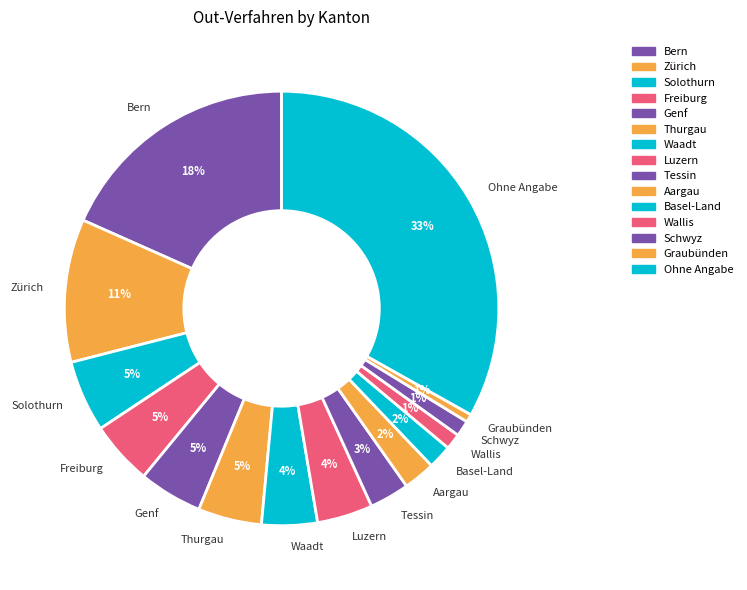

Does Solothurn represent more than half of the total?

No